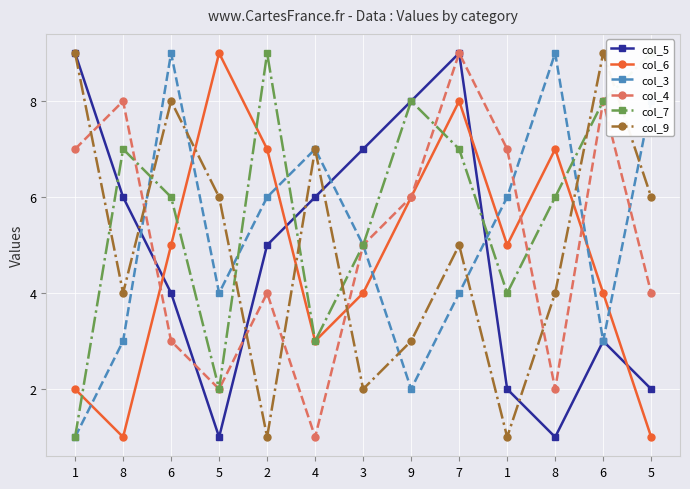

What is the difference between the maximum and minimum values in the col_6 series?

8